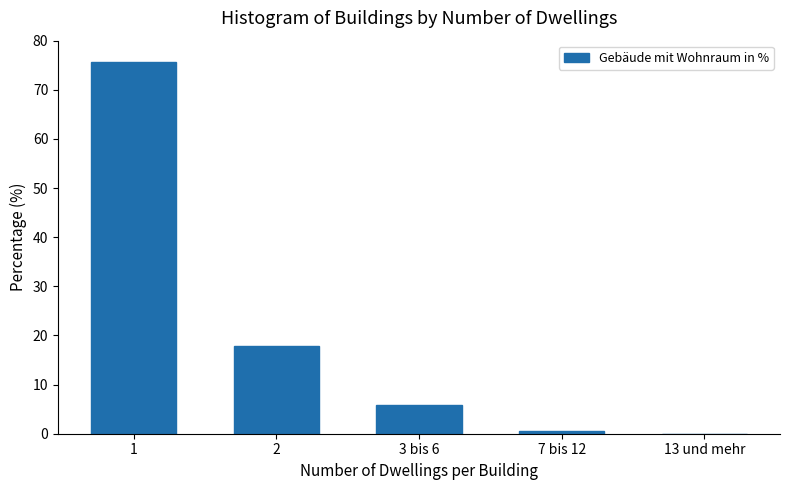

Reading left to right, what are all the values shown in this chart?

1=75.6	2=17.9	3 bis 6=5.8	7 bis 12=0.5	13 und mehr=0.0